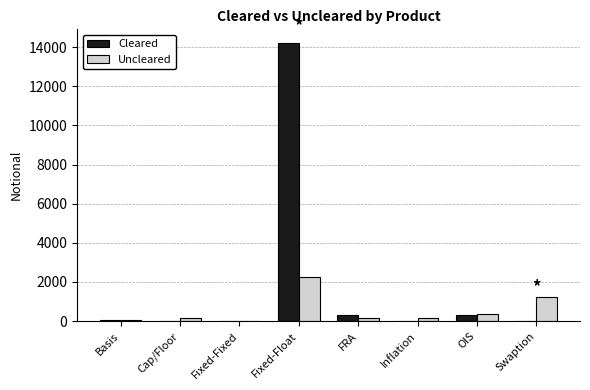

What is the maximum value for Uncleared?

2250